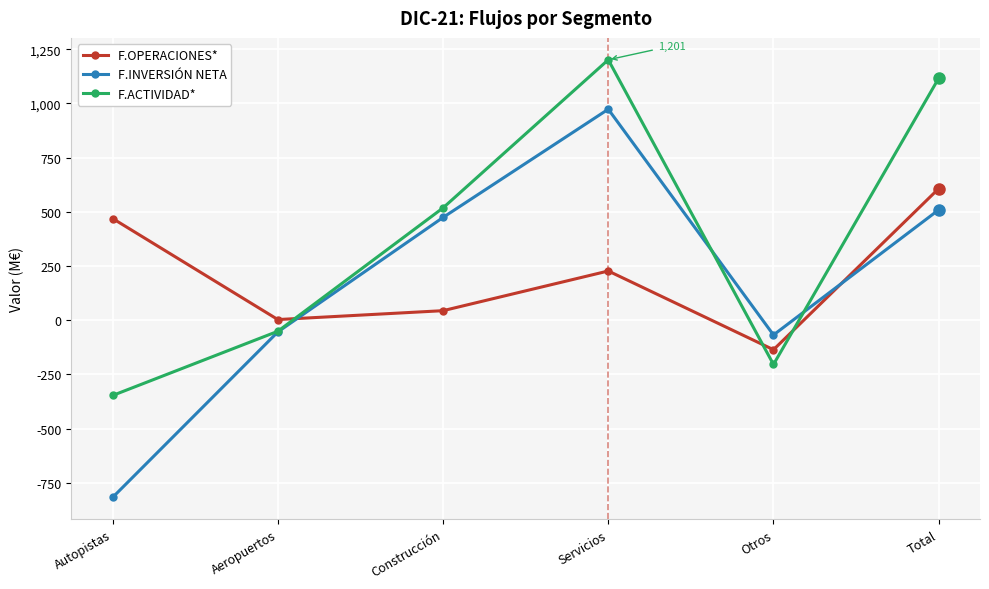

The value of F.INVERSIÓN NETA at Servicios is 973. True or false?

True